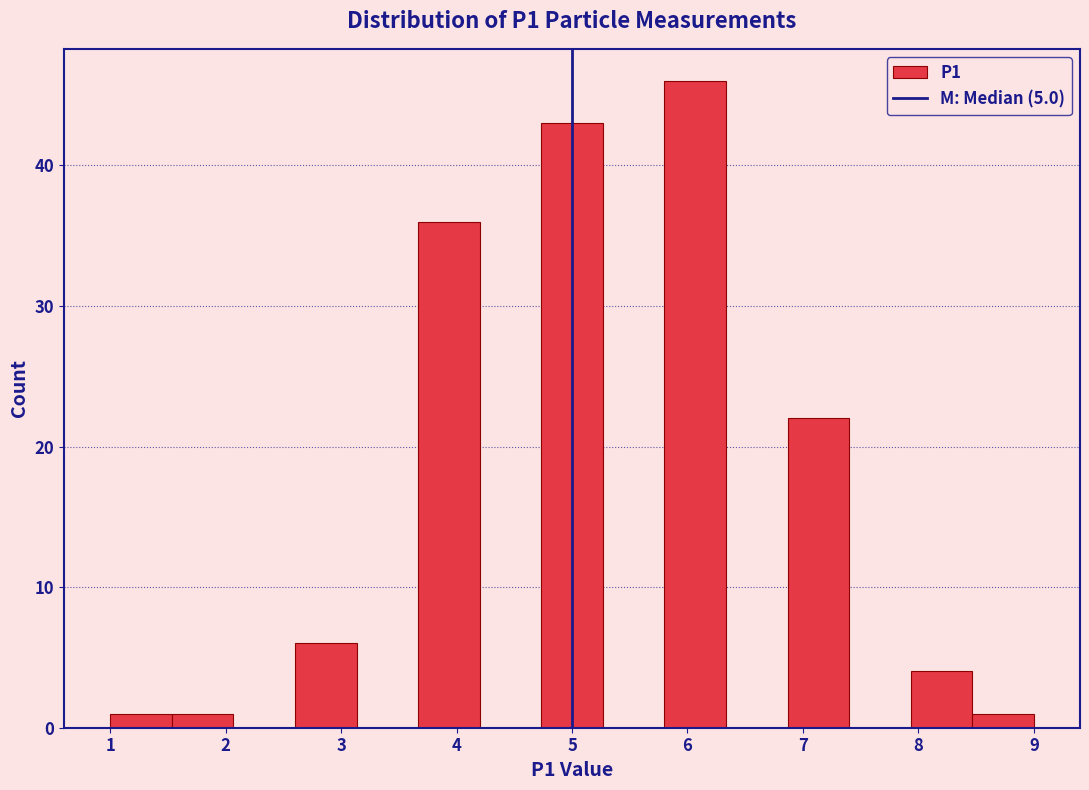

Reading left to right, list every bar in this chart as the range it spans on the x-axis followed by its height. Neither the bar edges nor the heights are printed on the chart, so give them approximately, as read against the axes.

1.0 to 1.5: 1
1.5 to 2.1: 1
2.1 to 2.6: 0
2.6 to 3.1: 6
3.1 to 3.7: 0
3.7 to 4.2: 36
4.2 to 4.7: 0
4.7 to 5.3: 43
5.3 to 5.8: 0
5.8 to 6.3: 46
6.3 to 6.9: 0
6.9 to 7.4: 22
7.4 to 7.9: 0
7.9 to 8.5: 4
8.5 to 9.0: 1